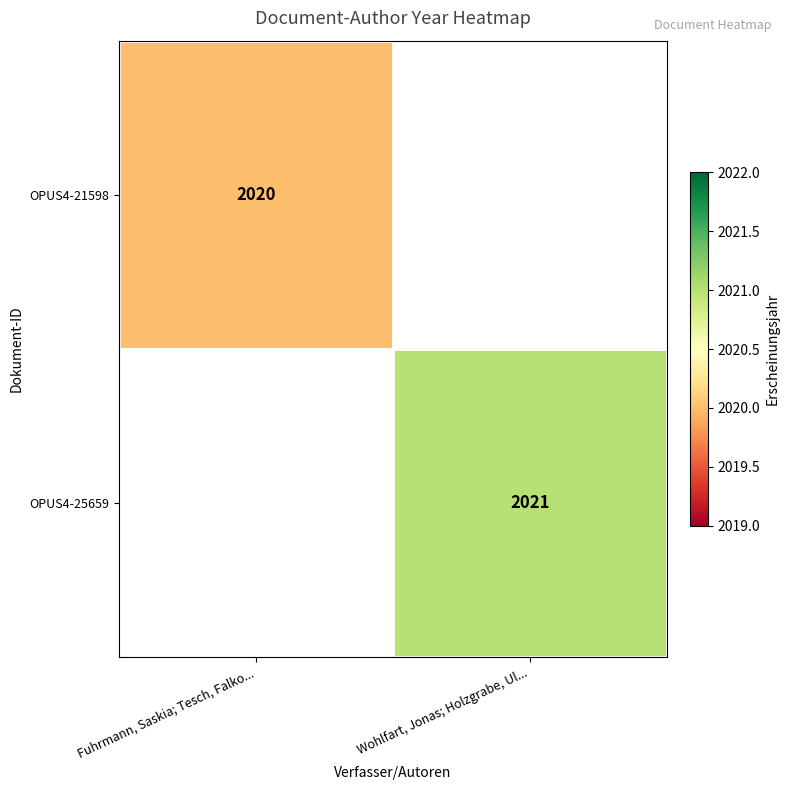

Is the value of OPUS4-25659 at Wohlfart, Jonas; Holzgrabe, Ul... greater than the value of OPUS4-21598 at Fuhrmann, Saskia; Tesch, Falko...?

Yes